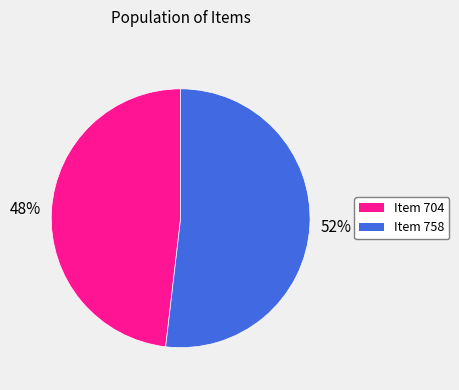

What is the largest slice in the pie chart?

Item 758